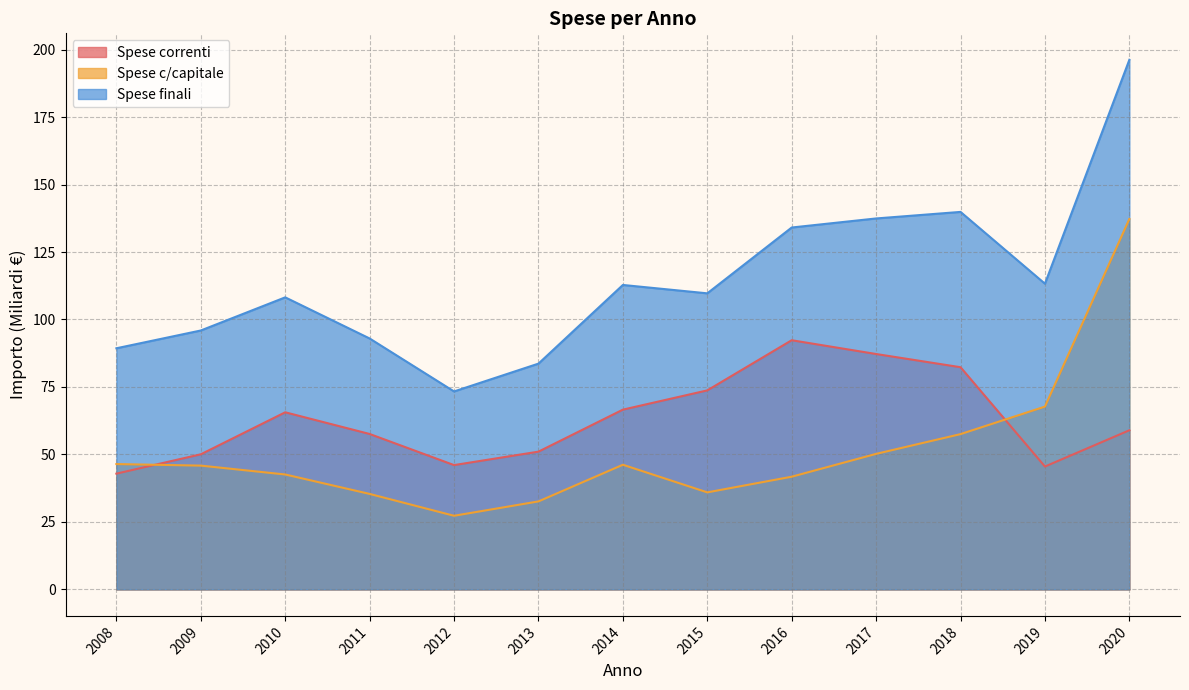

What is the highest value of the Spese c/capitale series?

137.2